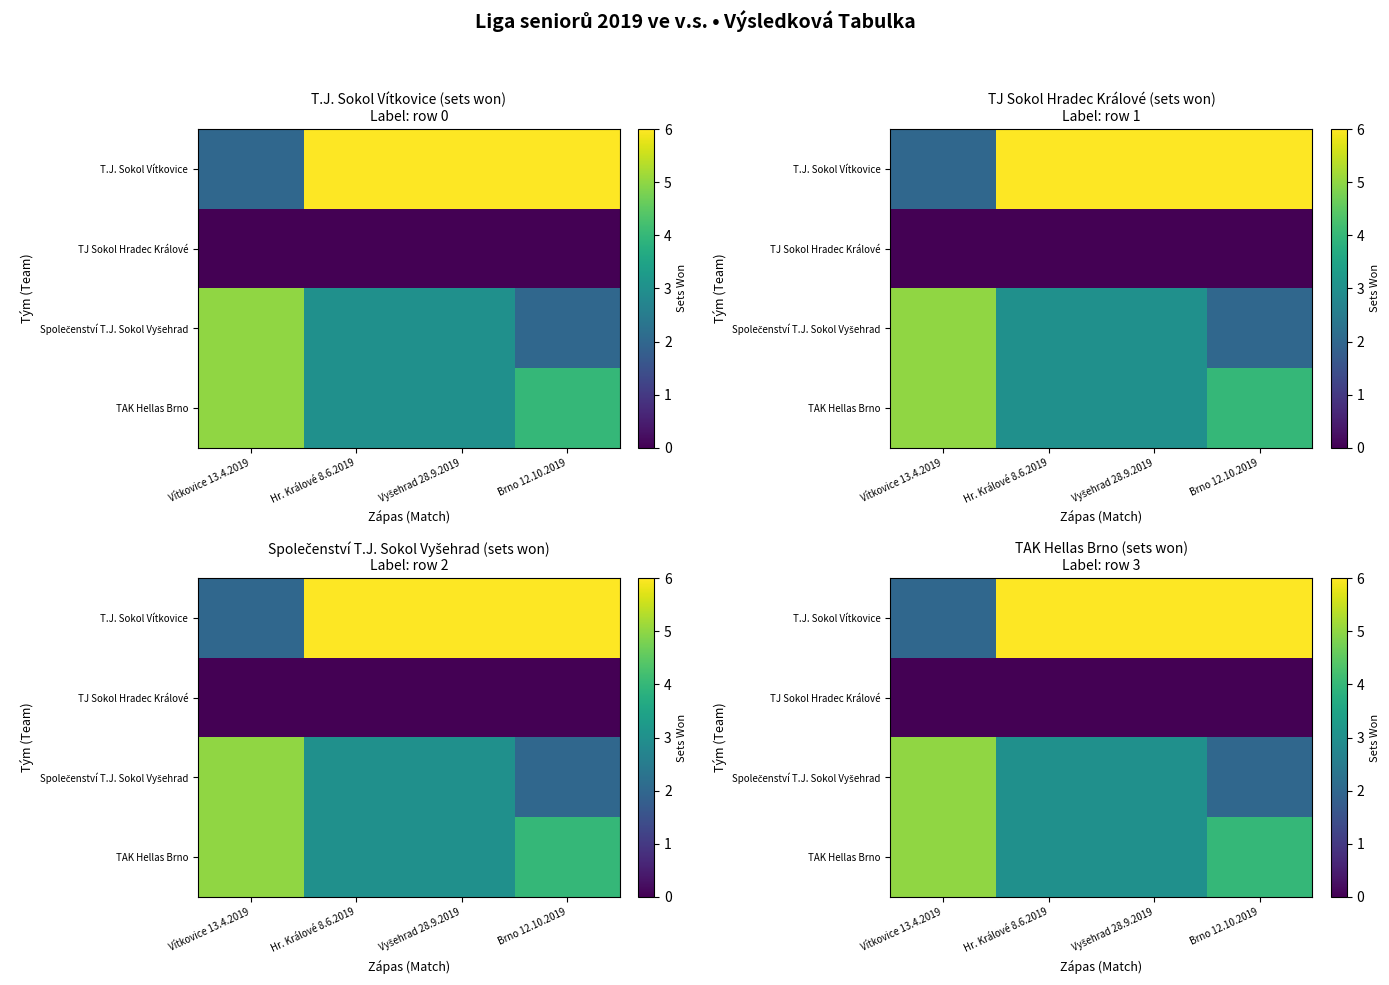

What is the total value across all series at Brno 12.10.2019?

12